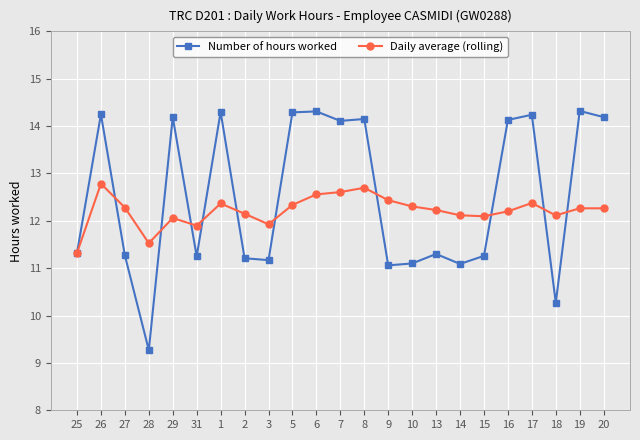

How many lines are shown in the chart?

2